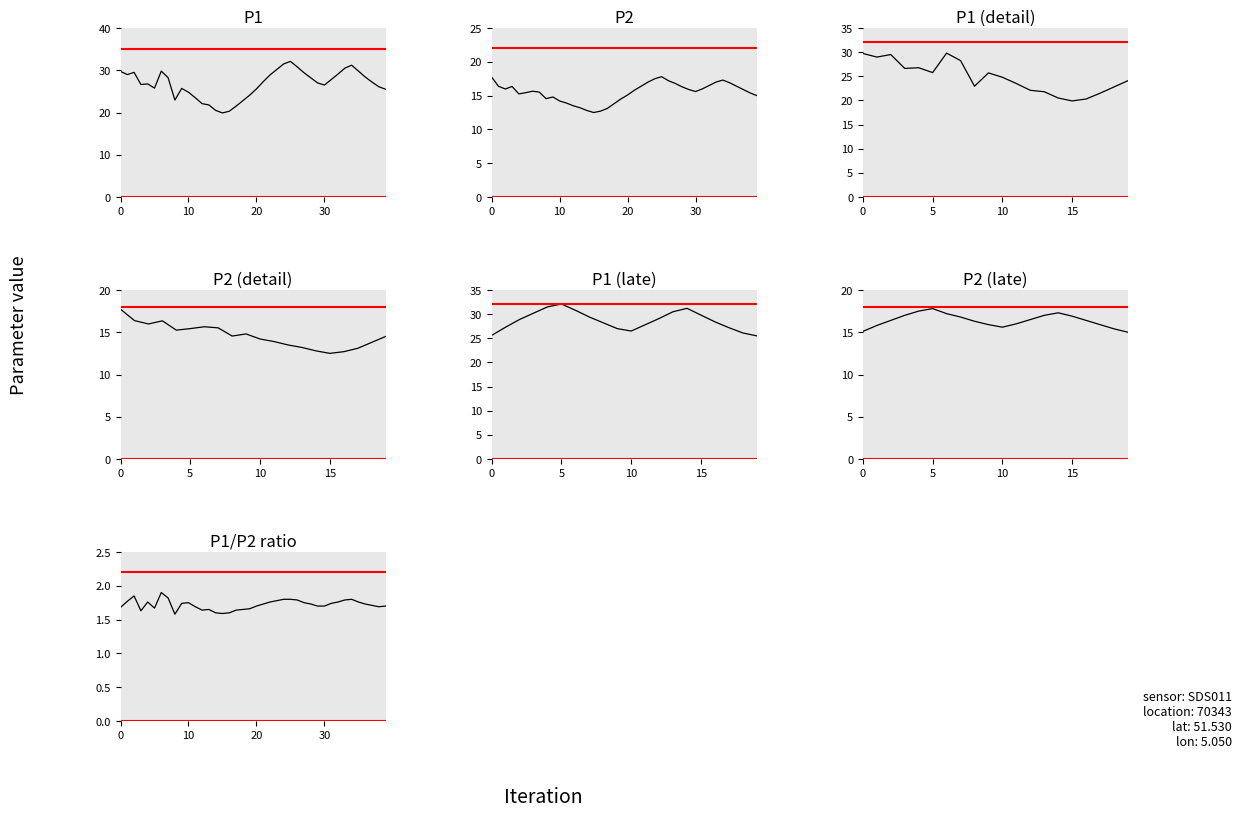

True or false: P2 and P1 cross at least once.

False